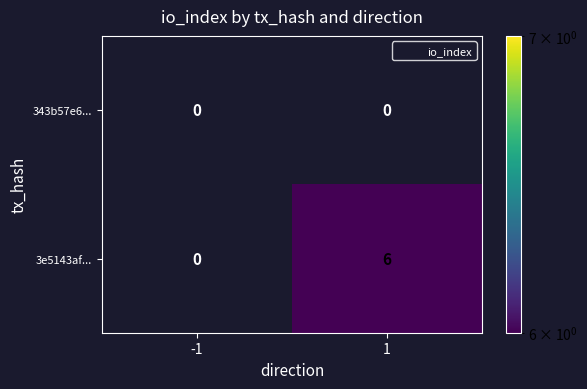

At which category is the sum across all series the highest?

1